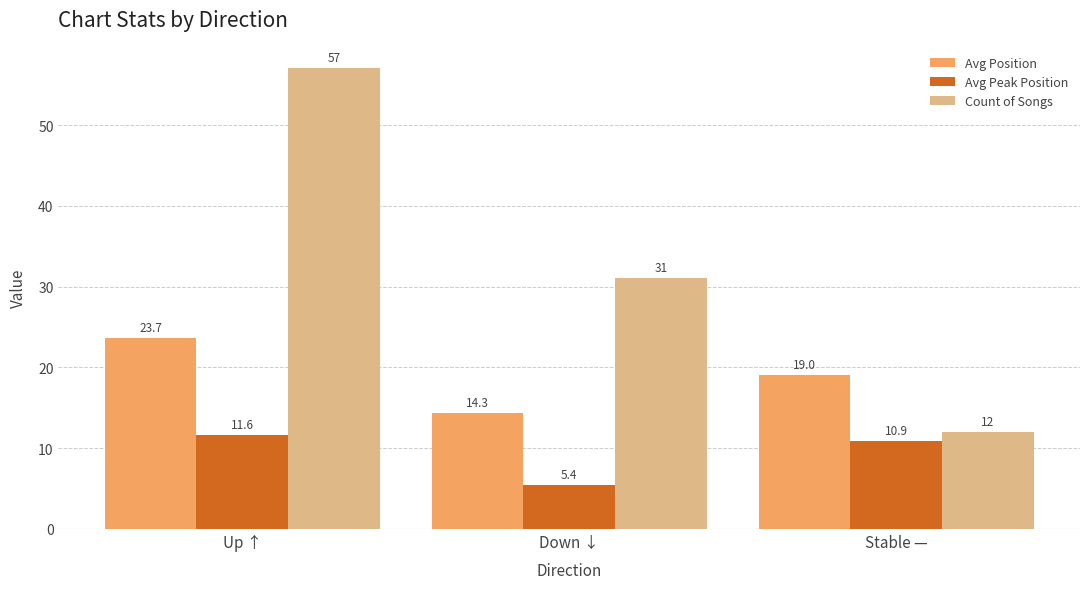

Count the number of data series in this chart.

3